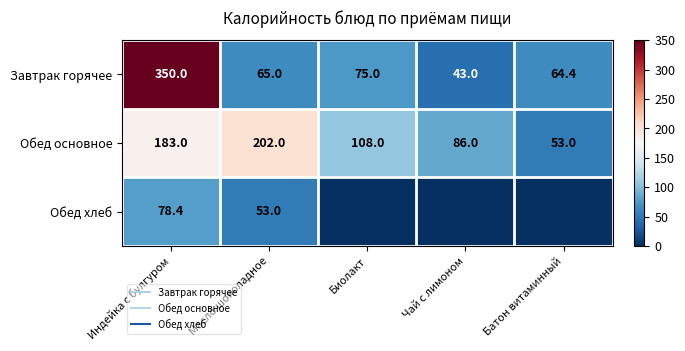

At how many categories does at least one series exceed 115?

2